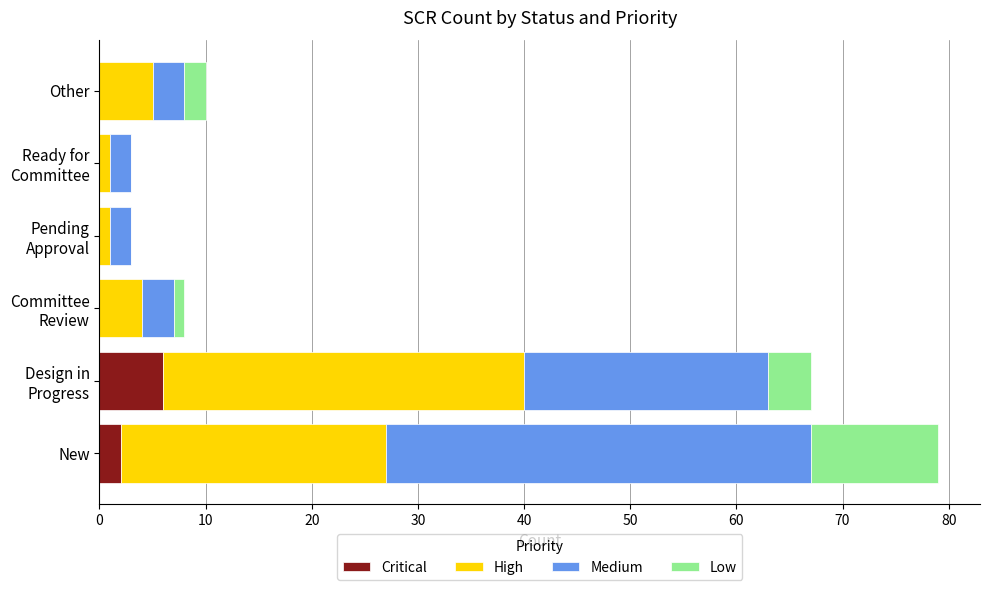

What is the maximum value for Critical?

6